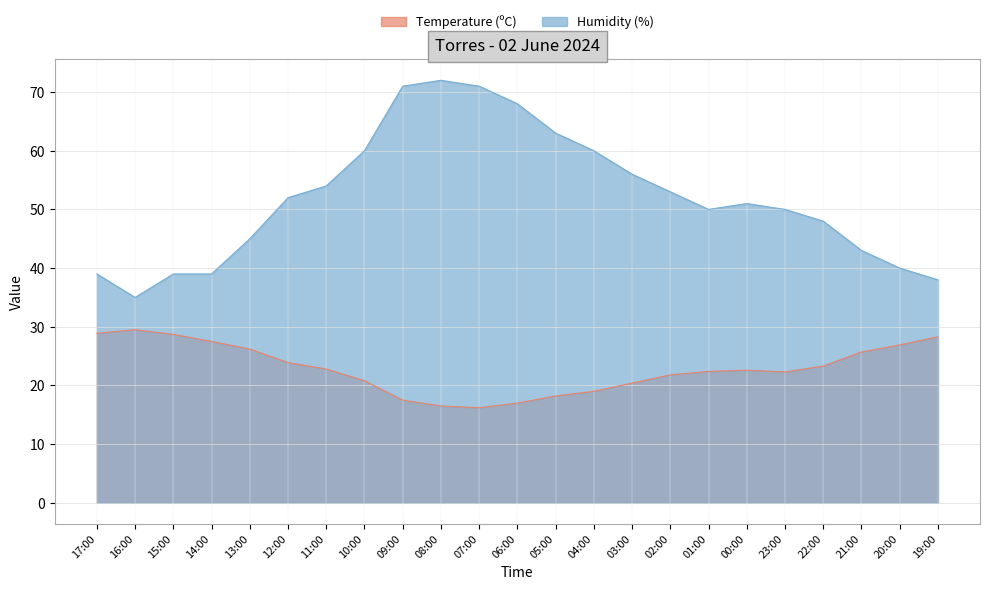

Is the value of Humidity (%) at 05:00 greater than the value of Temperature (ºC) at 01:00?

Yes